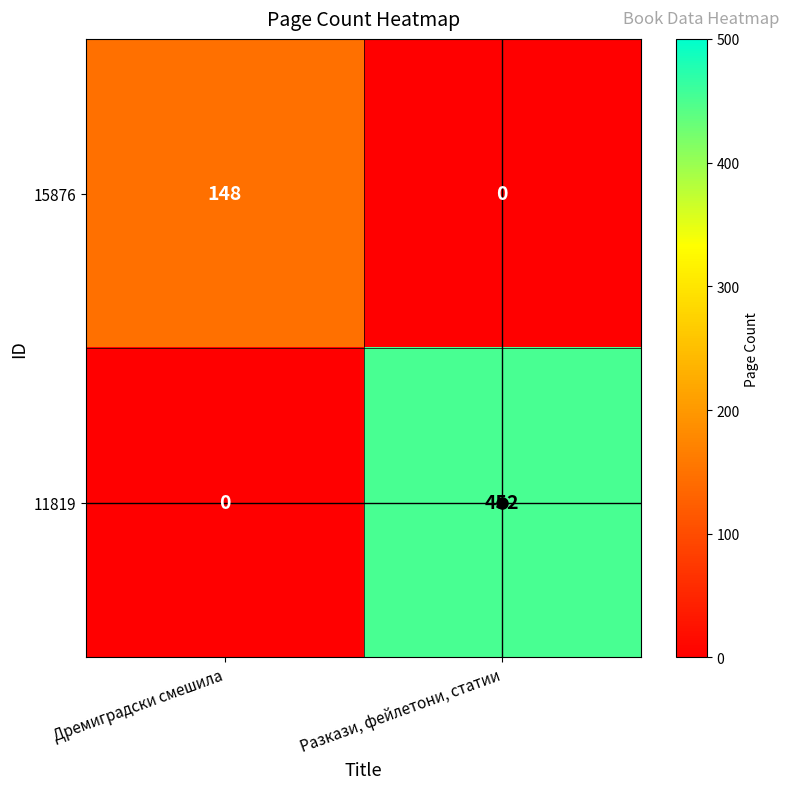

Where is 11819 nearest to the value 226?

Дремиградски смешила